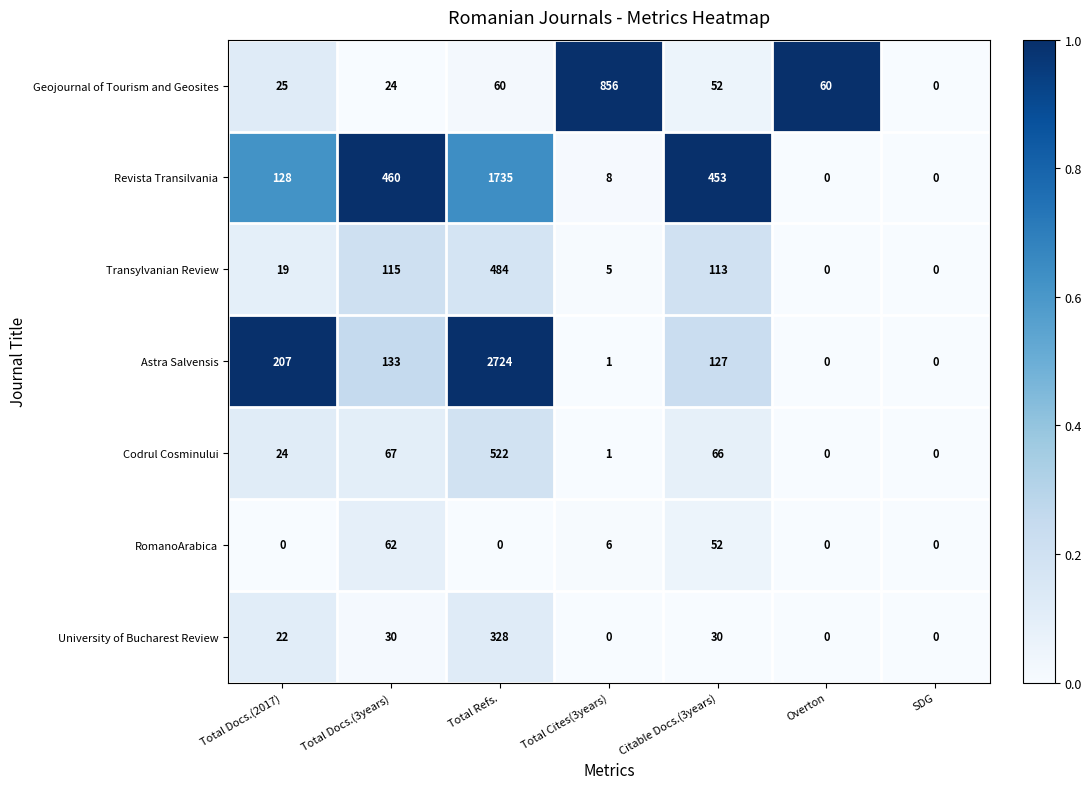

True or false: Revista Transilvania has a value of 128 at Total Docs.(2017).

True